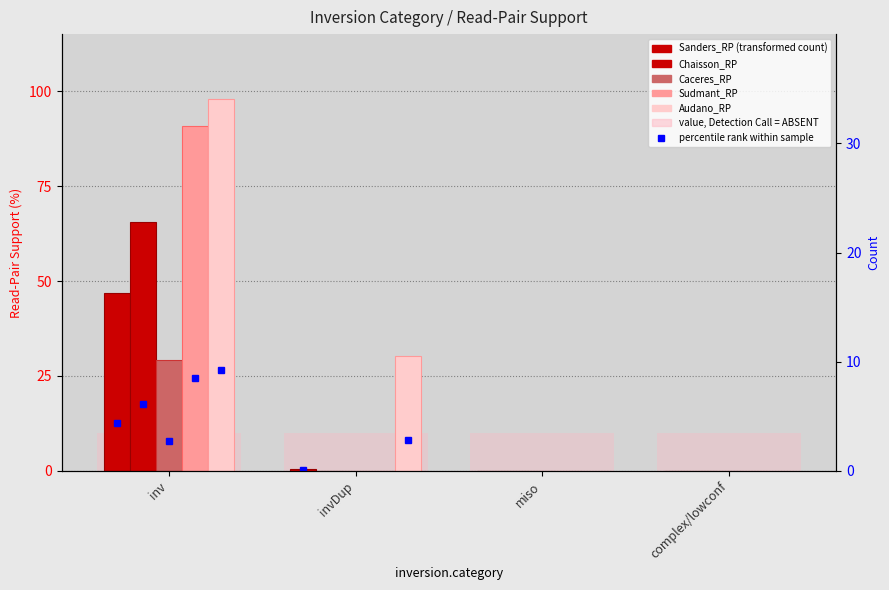

What is the value of the Sanders_RP bar at the 2nd from the left?

0.5